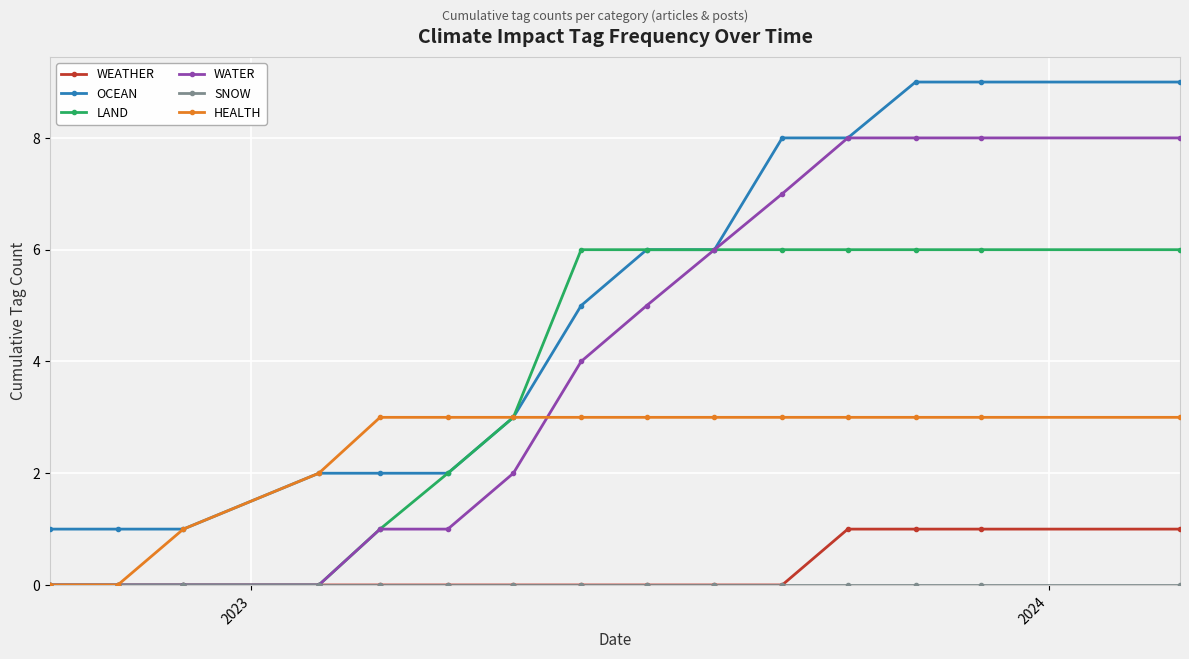

What is the value of the LAND point at the 15th from the left?

6